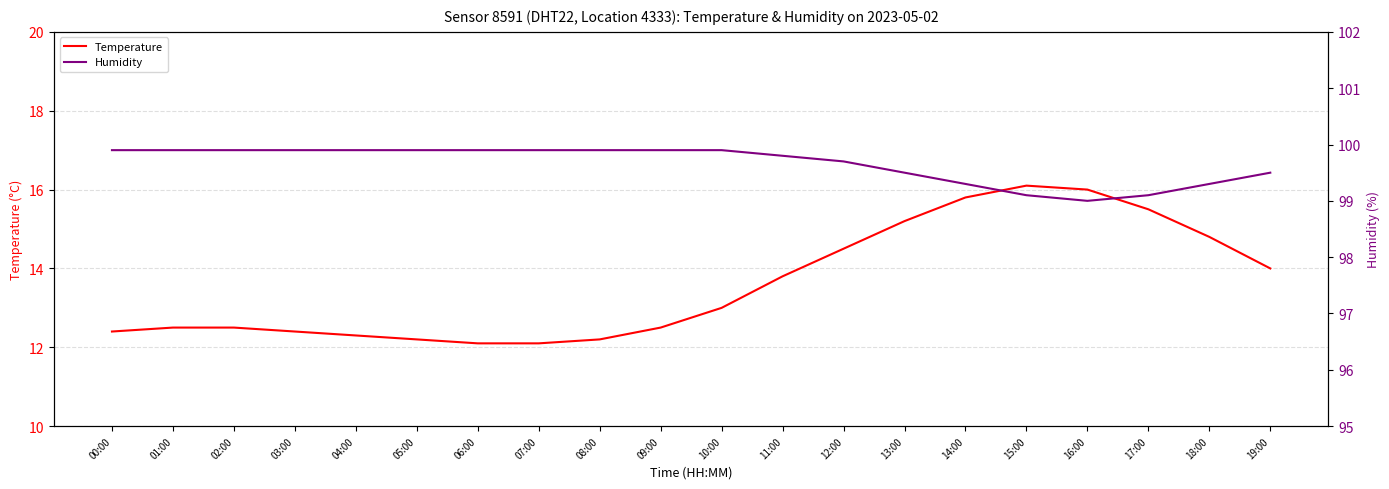

How many lines are shown in the chart?

2